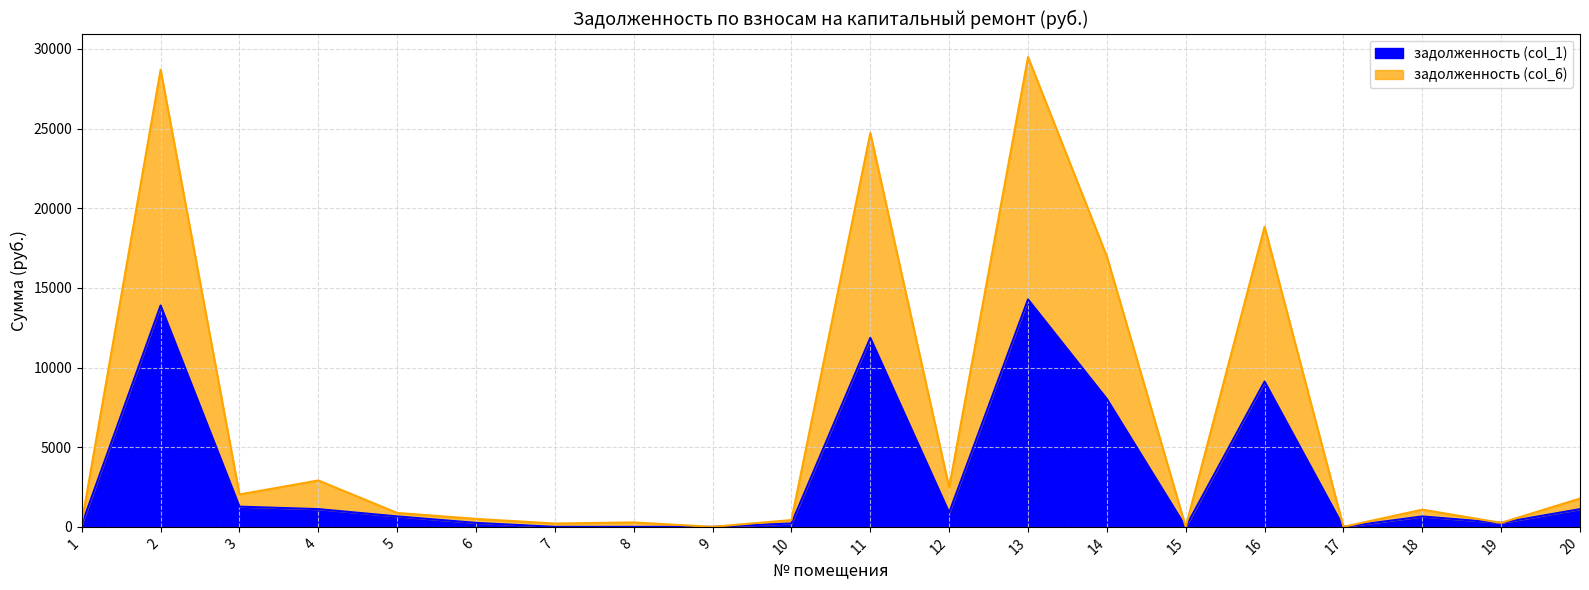

Reading right to left, what are all the values shown in this chart?

задолженность (col_1): 20=1112.3	19=251.8	18=653.0	17=0.0	16=9120.5	15=0.0	14=8028.9	13=14278.0	12=892.5	11=11865.7	10=215.3	9=0.0	8=0.0	7=0.0	6=250.3	5=657.1	4=1113.4	3=1269.9	2=13895.7	1=139.8
задолженность (col_6): 20=1779.3	19=251.8	18=1081.2	17=0.0	16=18839.3	15=0.0	14=16975.9	13=29492.5	12=2465.5	11=24724.9	10=428.3	9=0.0	8=278.9	7=209.3	6=500.7	5=875.9	4=2912.9	3=2033.1	2=28702.8	1=279.6